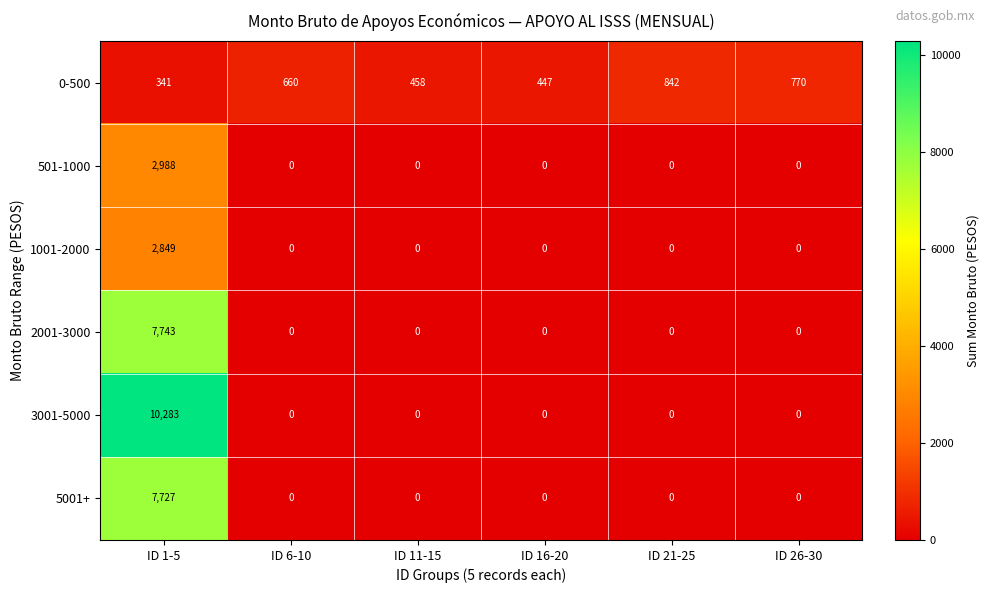

What is the spread (max minus min) of values at ID 1-5?

9942